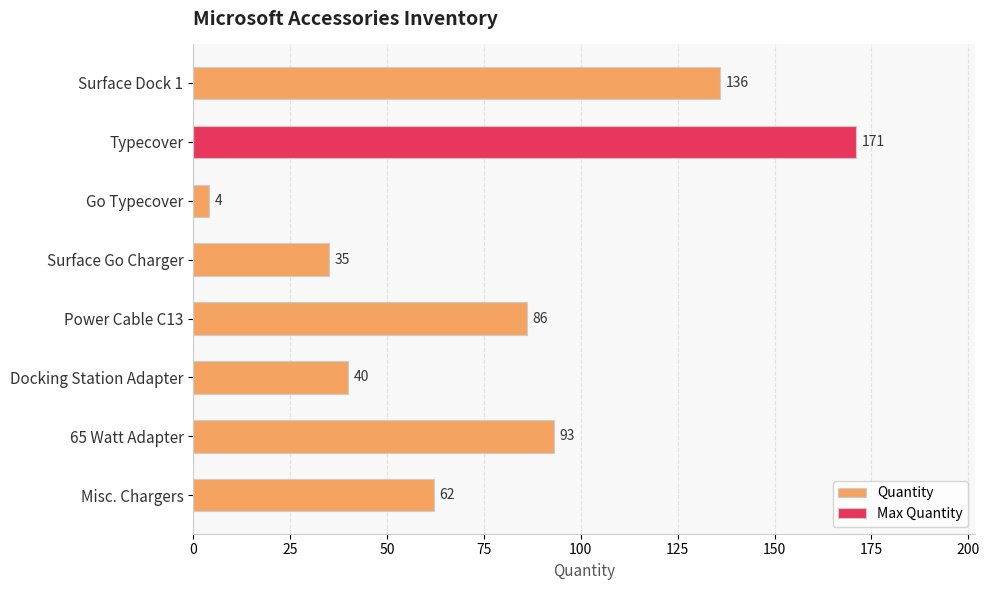

Read the value at Typecover, to the nearest 10.

170